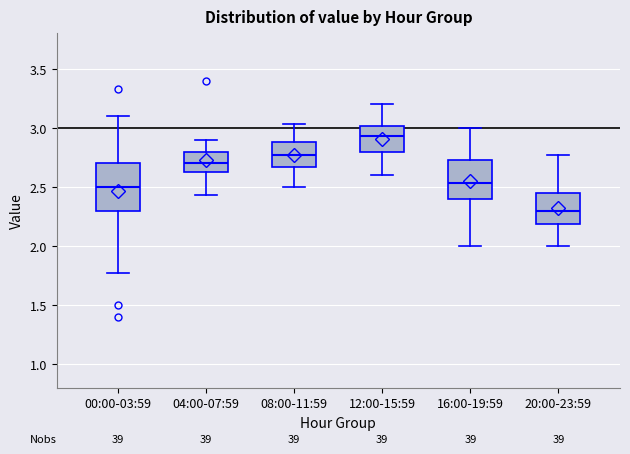

Reading left to right, read every box against the y-axis: the position of its median line, the range the box covers, and the ends of its whiskers. The values are not printed on the chart, so give them approximately, as read against the axis.

00:00-03:59: median 2.50, box 2.30 to 2.70, whiskers 1.75 to 3.10
04:00-07:59: median 2.70, box 2.65 to 2.80, whiskers 2.45 to 2.90
08:00-11:59: median 2.75, box 2.65 to 2.90, whiskers 2.50 to 3.05
12:00-15:59: median 2.95, box 2.80 to 3.00, whiskers 2.60 to 3.20
16:00-19:59: median 2.55, box 2.40 to 2.75, whiskers 2.00 to 3.00
20:00-23:59: median 2.30, box 2.20 to 2.45, whiskers 2.00 to 2.75